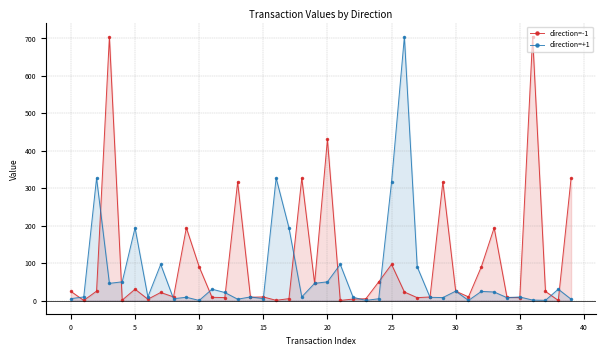

Which series has the largest total across all categories?

direction=-1